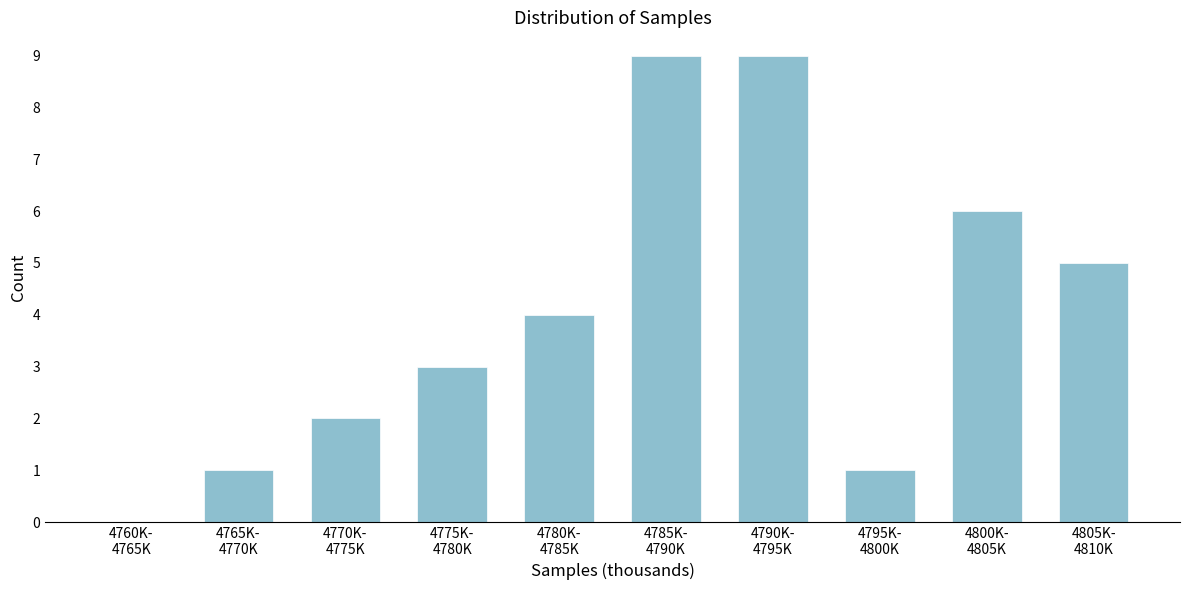

What is the sum of all values?

40